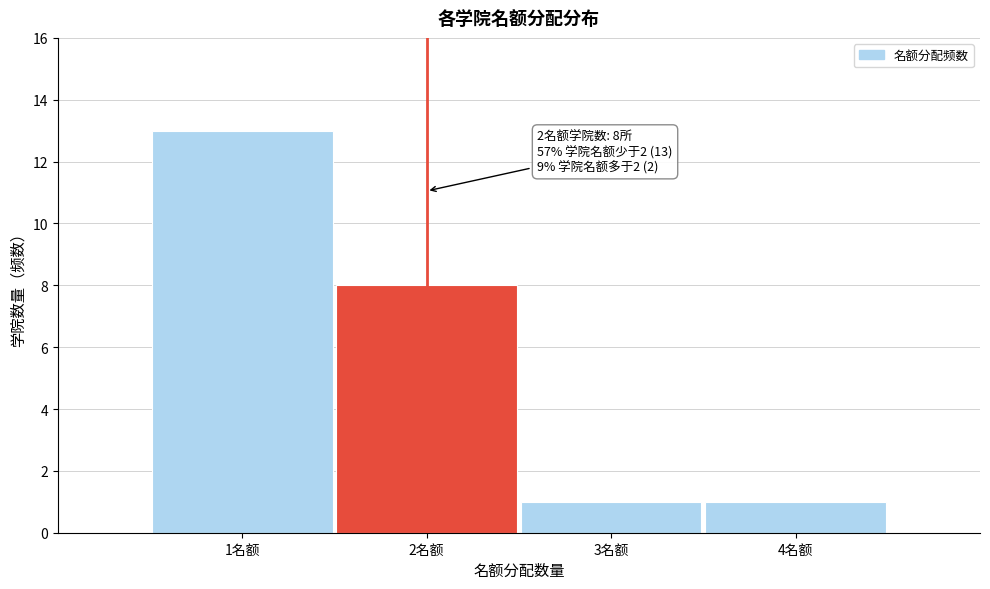

Over which range of the x-axis is the bar tallest?

0.5 to 1.5